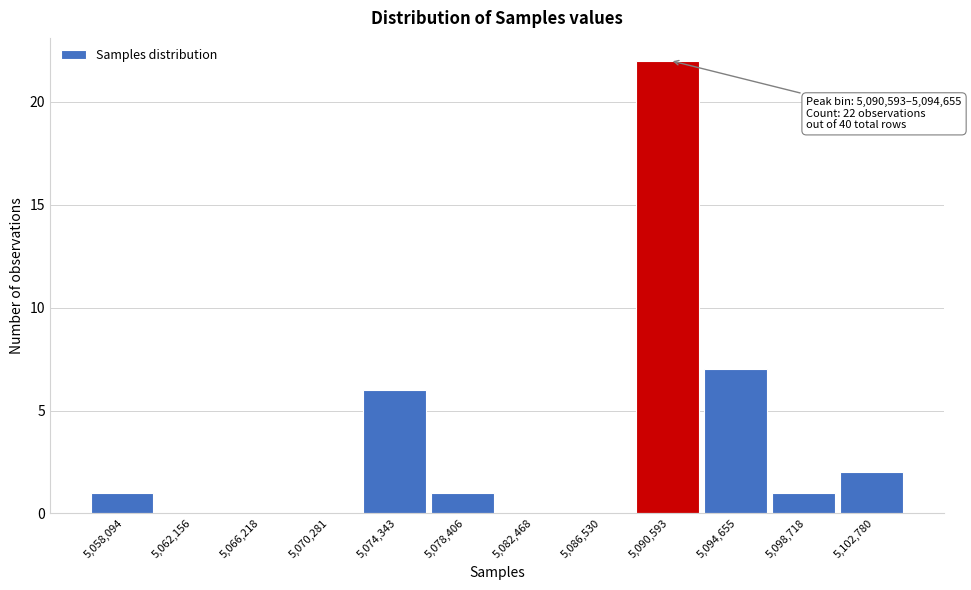

Reading left to right, transcribe all the data shown in this chart.

5,058,094=1	5,062,156=0	5,066,218=0	5,070,281=0	5,074,343=6	5,078,406=1	5,082,468=0	5,086,530=0	5,090,593=22	5,094,655=7	5,098,718=1	5,102,780=2